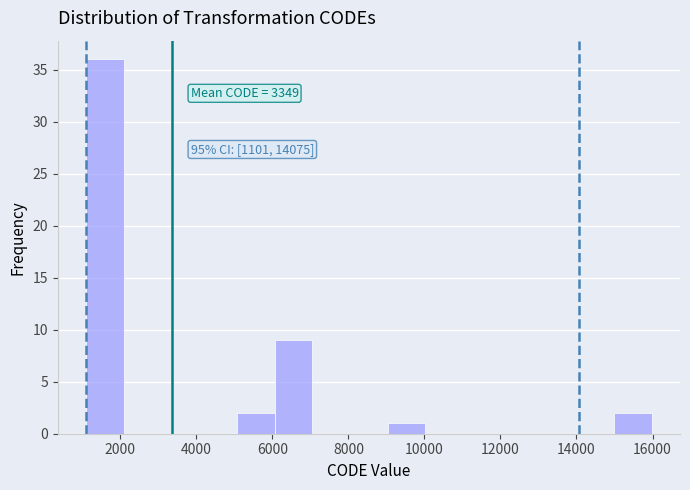

Which range on the x-axis has the tallest bar?

1200 to 2000